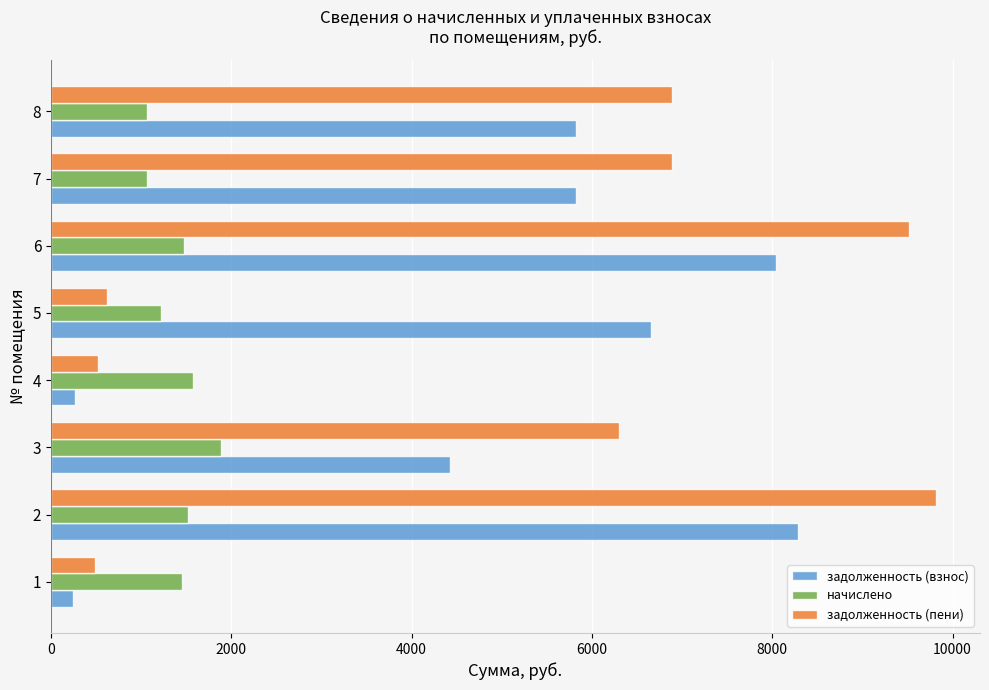

Rank the series at 3 from lowest to highest value.

начислено, задолженность (взнос), задолженность (пени)